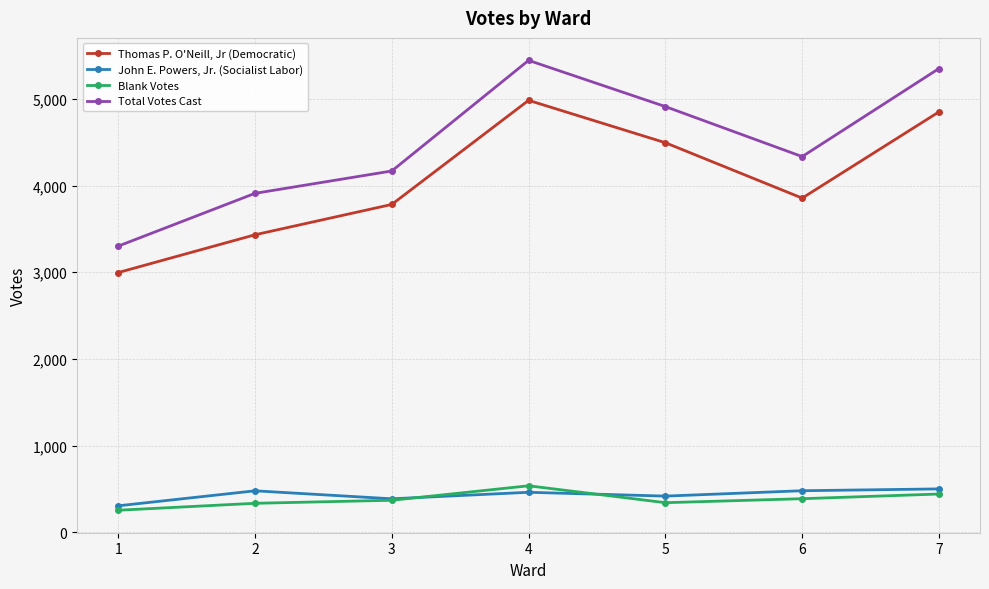

Where is the first local maximum for Thomas P. O'Neill, Jr (Democratic)?

4